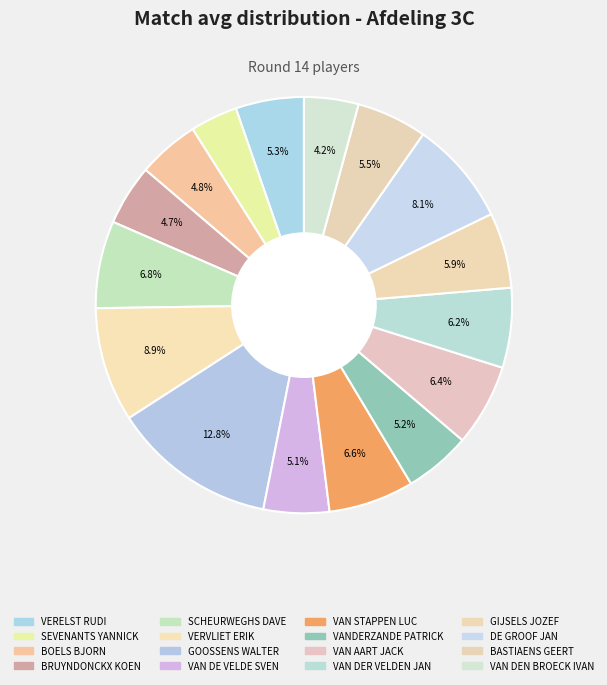

Count the number of slices in the pie.

16